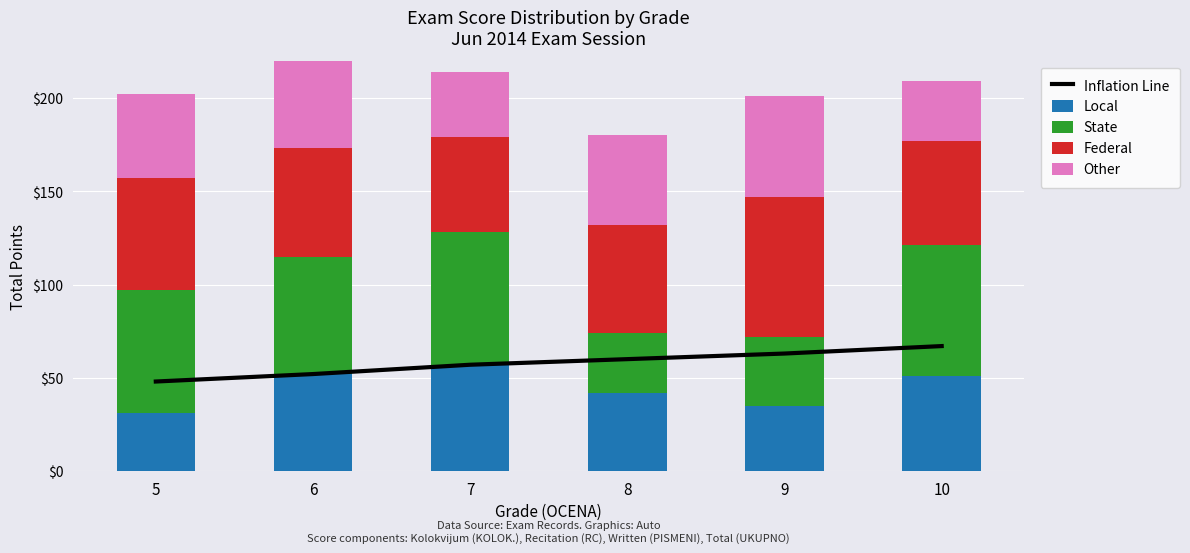

List the series in order of their peak value, lowest first.

Other, Local, Inflation Line, State, Federal